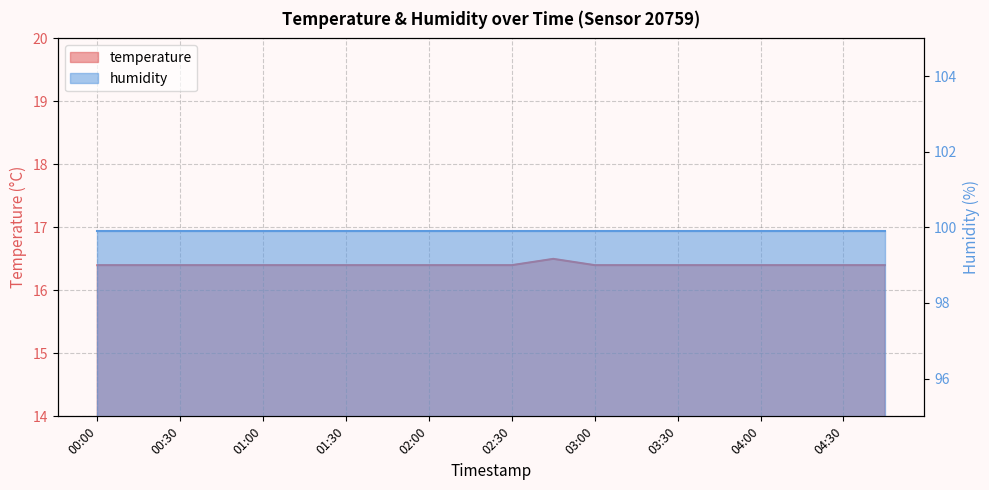

What is the ratio of the value at 02:15 to the value at 00:45?

1.0